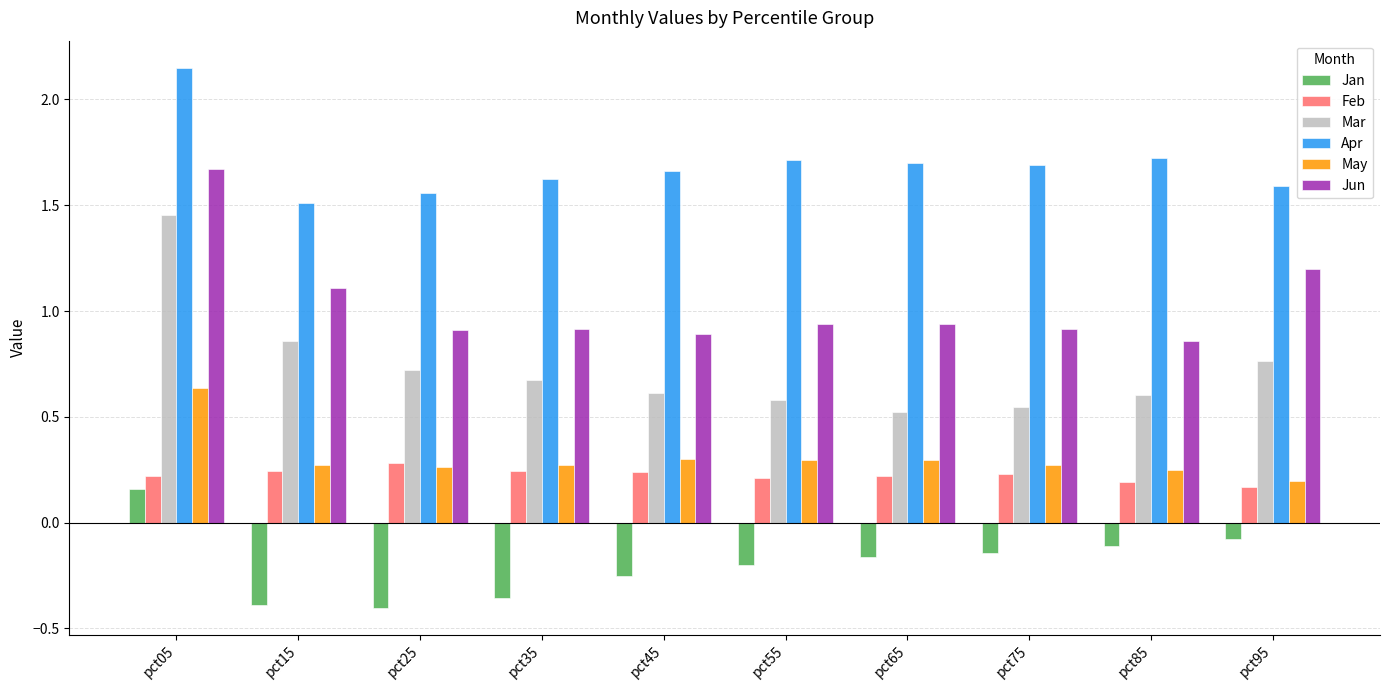

Rank the series at pct65 from lowest to highest value.

Jan, Feb, May, Mar, Jun, Apr